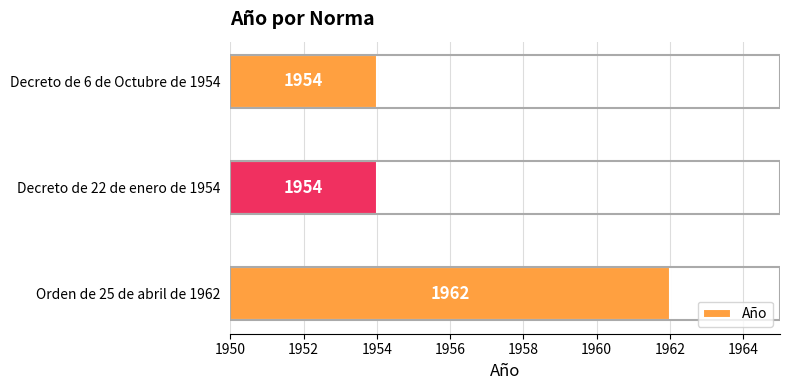

The chart shows a value of 3026 at Decreto de 22 de enero de 1954. True or false?

False